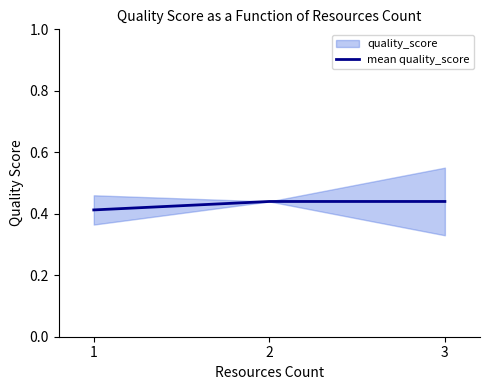

The value at 3 is 0.4. True or false?

True